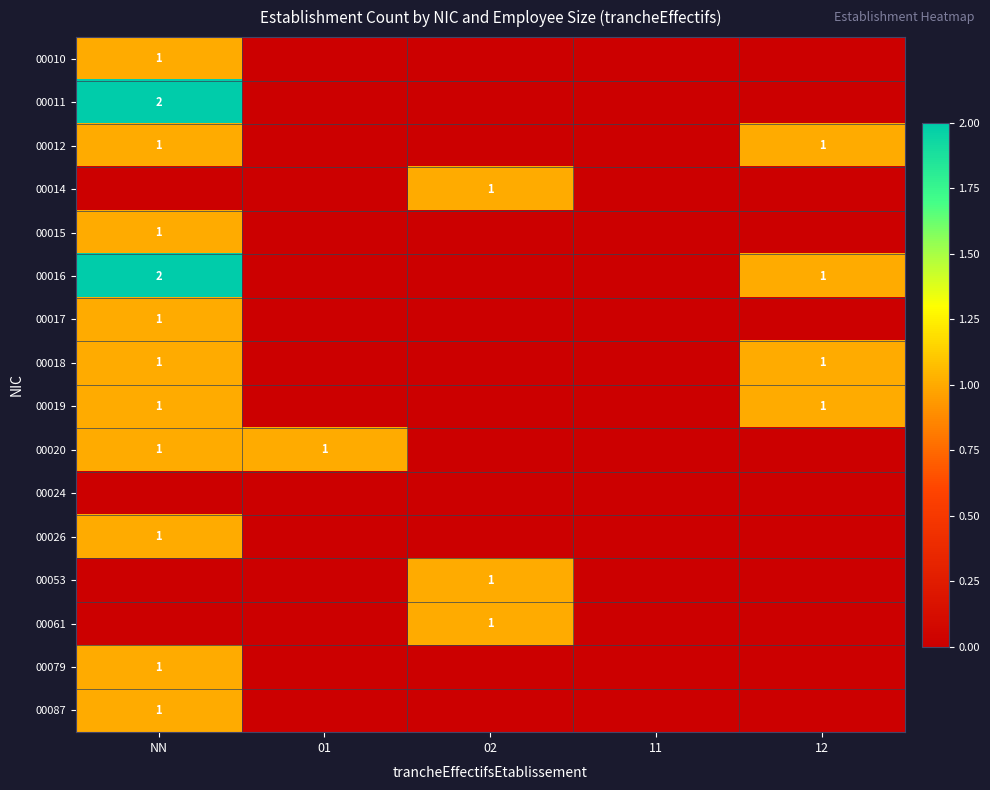

What is the total value across all series at 02?

3